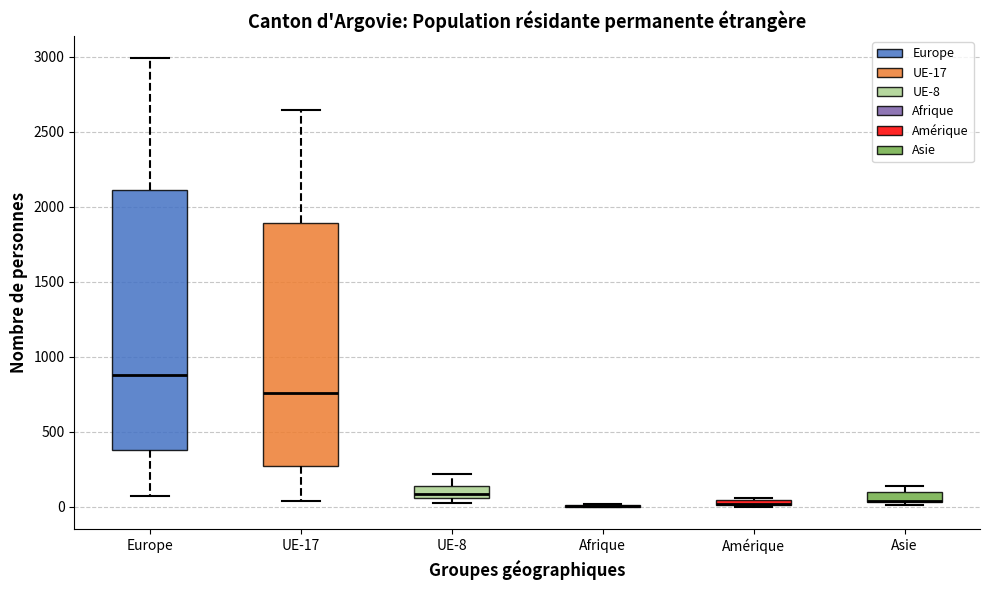

Where is the lower edge of the box for UE-8 on the y-axis? The values are not printed on the chart, so give them approximately, as read against the axis.

50